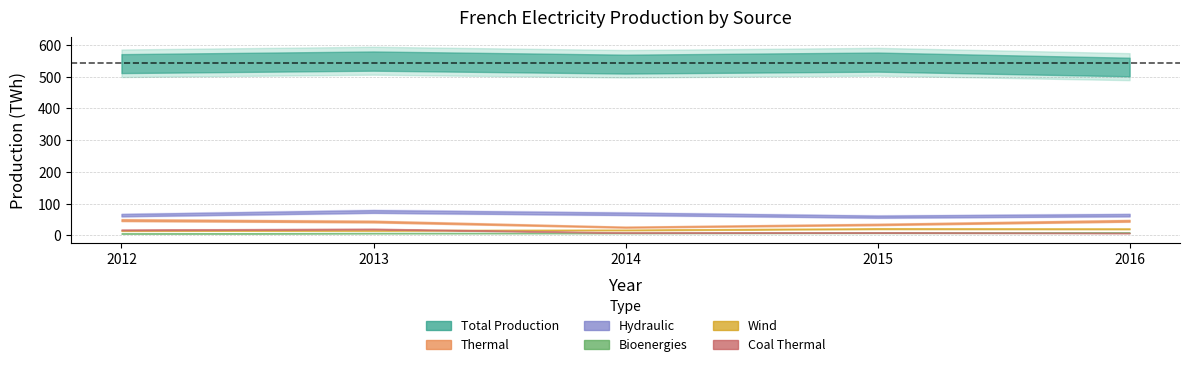

Rank the series at 2015 from lowest to highest value.

prod_bioenergies, prod_therm_charbon, prod_eolien, prod_therm, prod_hydraulique, prod_total